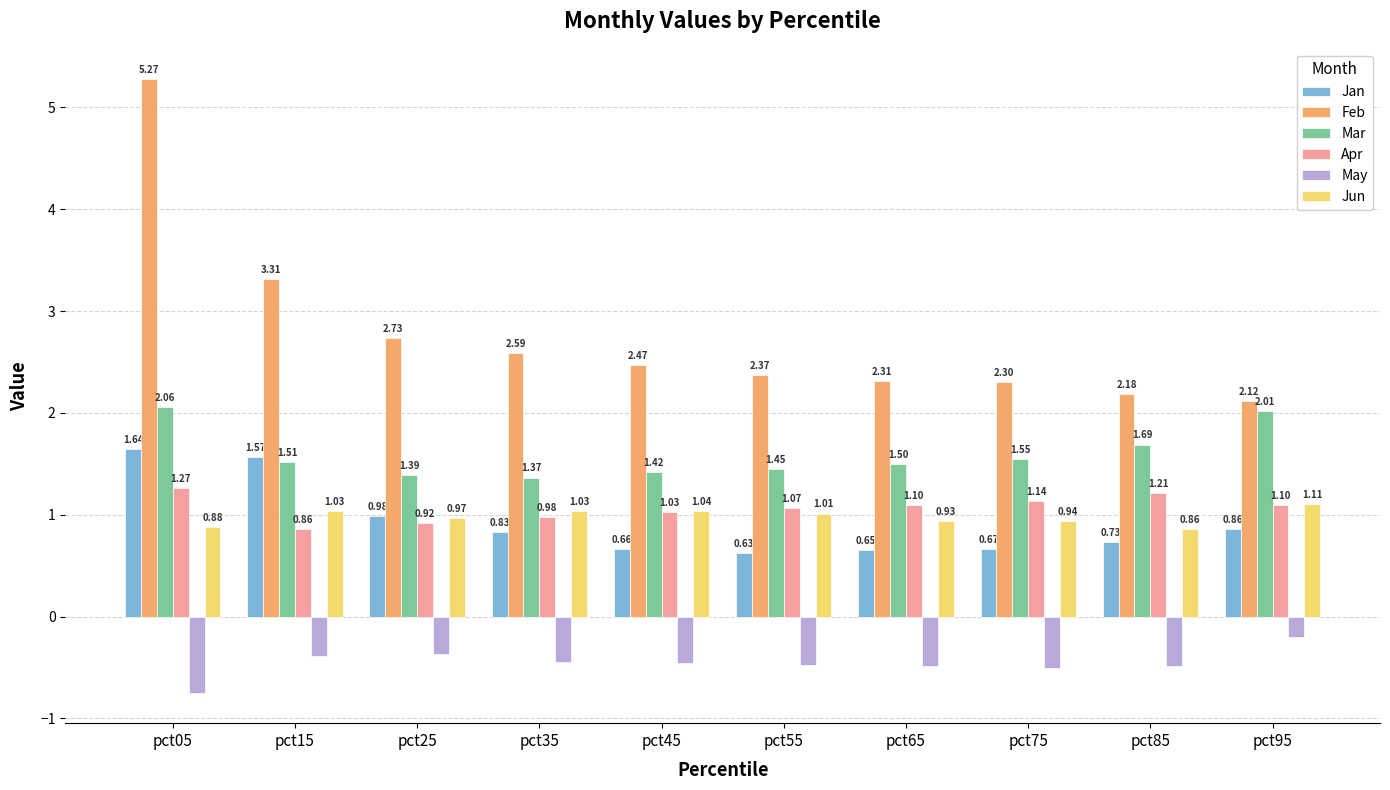

Where does the Jun series first go above 1?

pct15